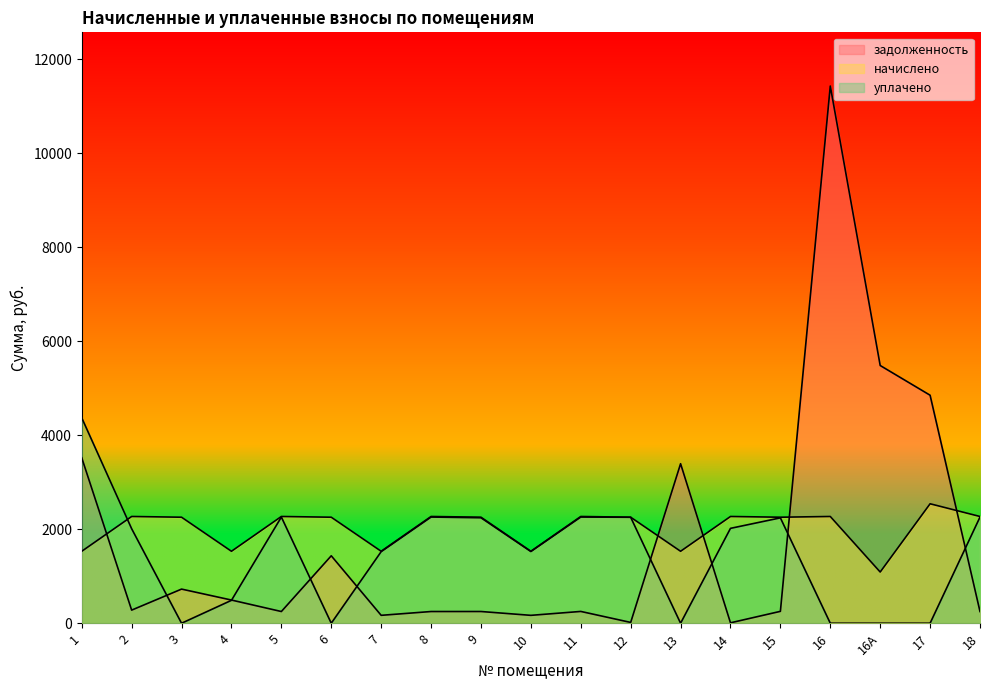

Which label corresponds to the largest value in the chart?

16